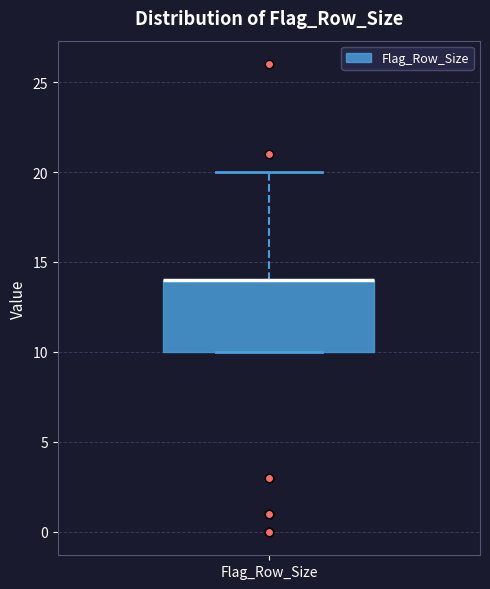

Where does the upper whisker of the box for Flag_Row_Size end on the y-axis? The values are not printed on the chart, so give them approximately, as read against the axis.

20